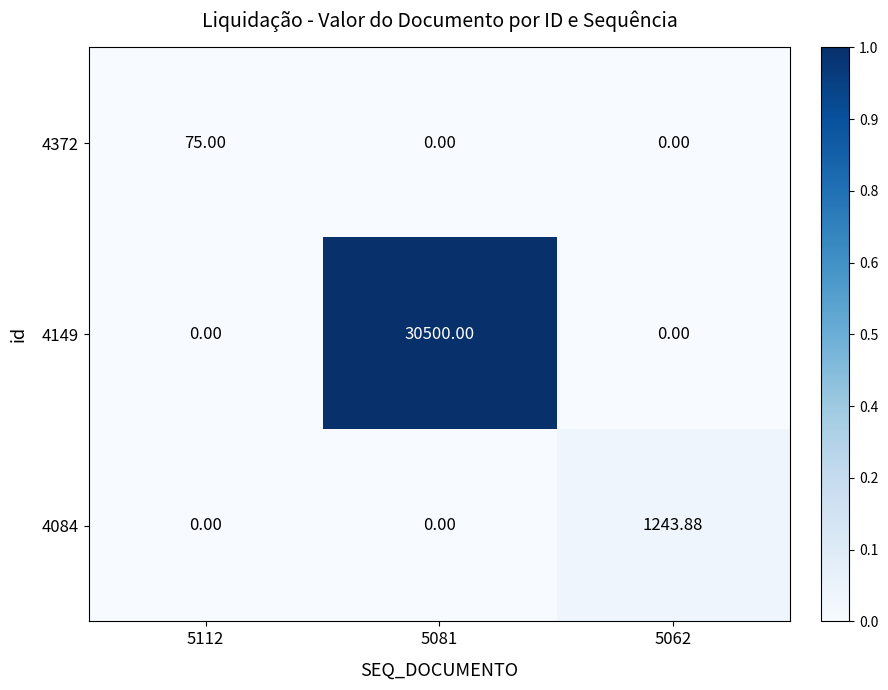

Is the value of 4084 at 5081 greater than the value of 4372 at 5112?

No